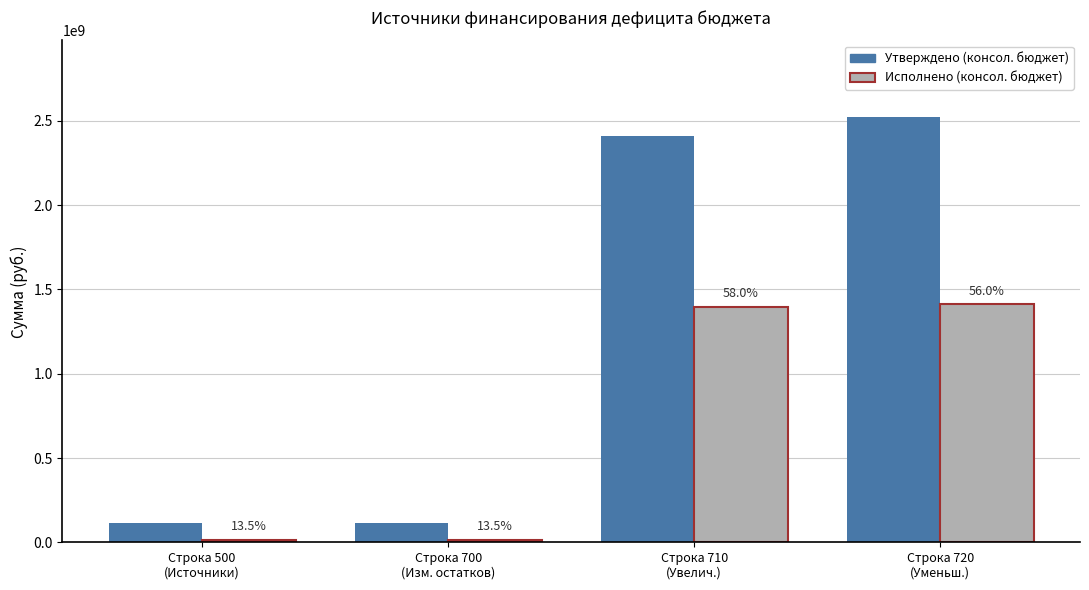

The Исполнено (консол. бюджет) series shows 1414183624.3 at Строка 720
(Уменьш.). True or false?

True